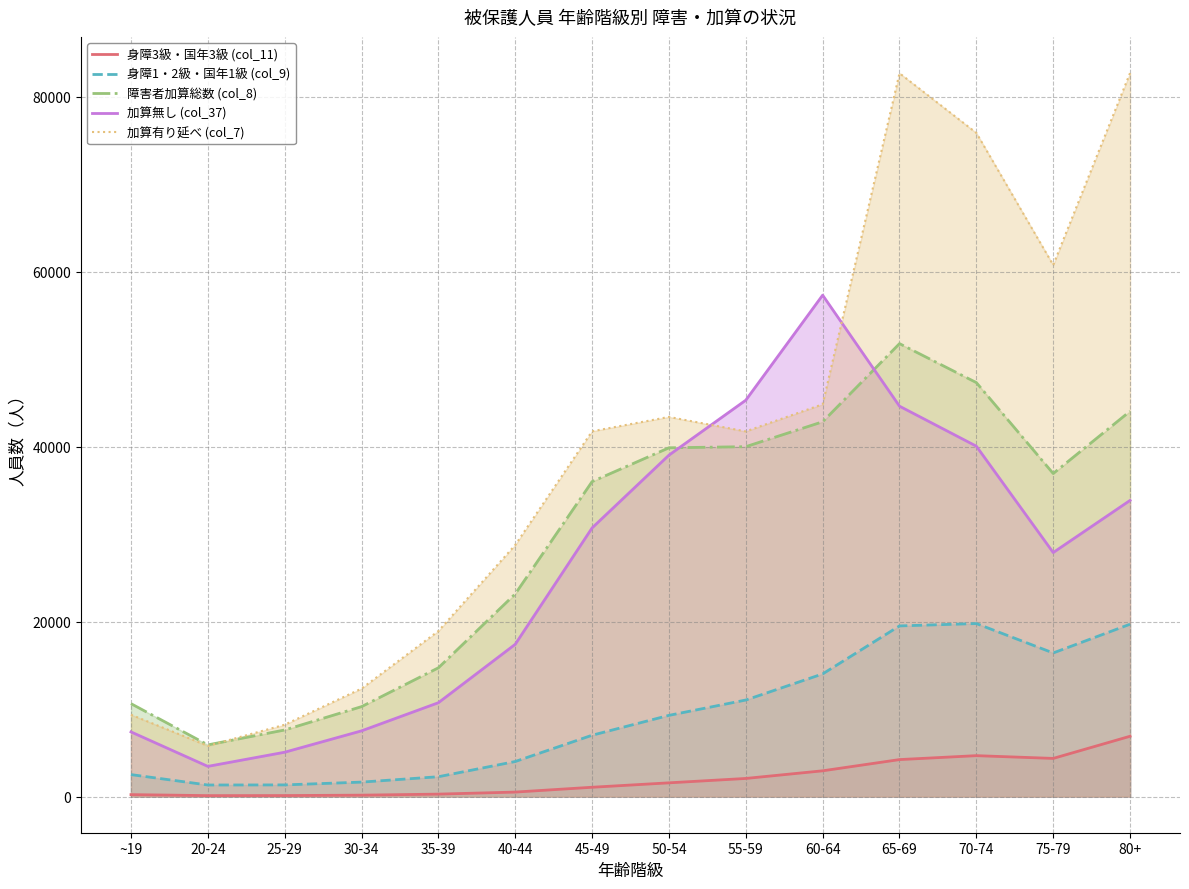

Between 65-69 and 80+, which series saw the biggest shift?

加算無し (col_37)